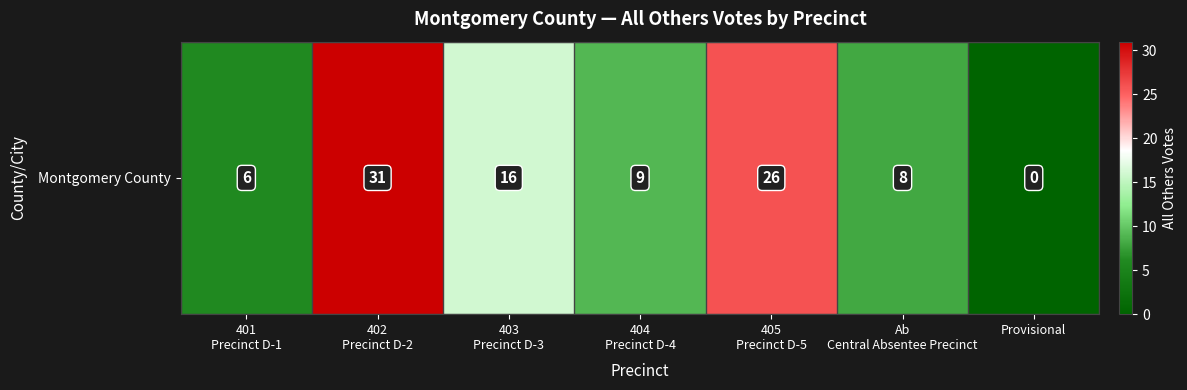

List the labels in order of value, largest first.

402
Precinct D-2, 405
Precinct D-5, 403
Precinct D-3, 404
Precinct D-4, Ab
Central Absentee Precinct, 401
Precinct D-1, Provisional